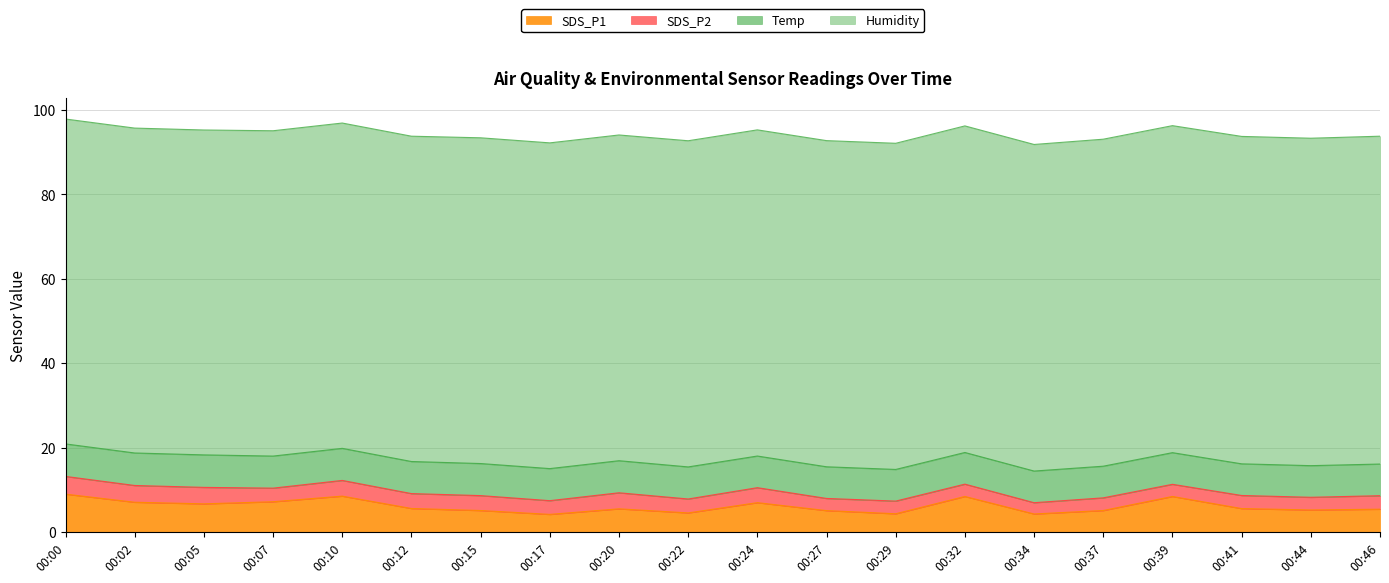

What is the total value across all series at 00:12?

93.8